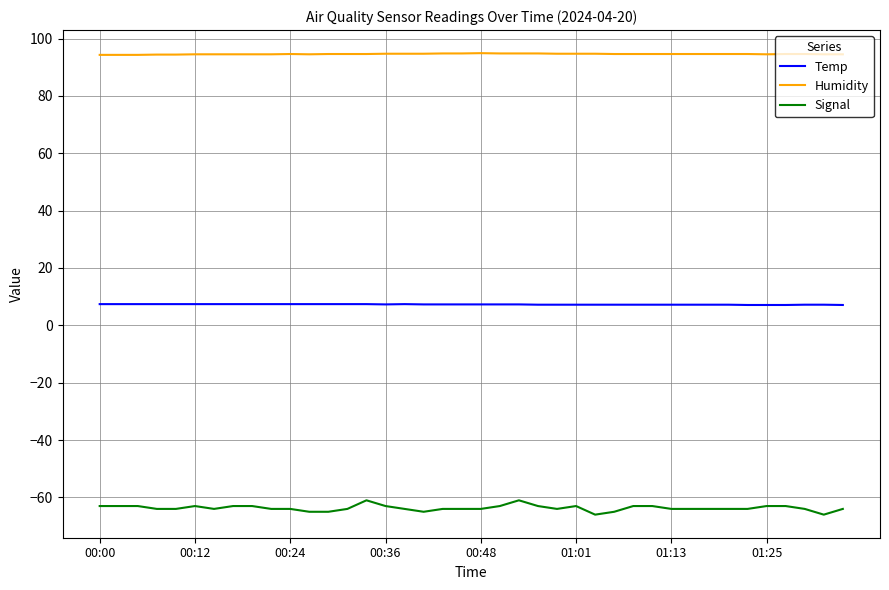

Does the chart display data point markers on the line(s)?

No